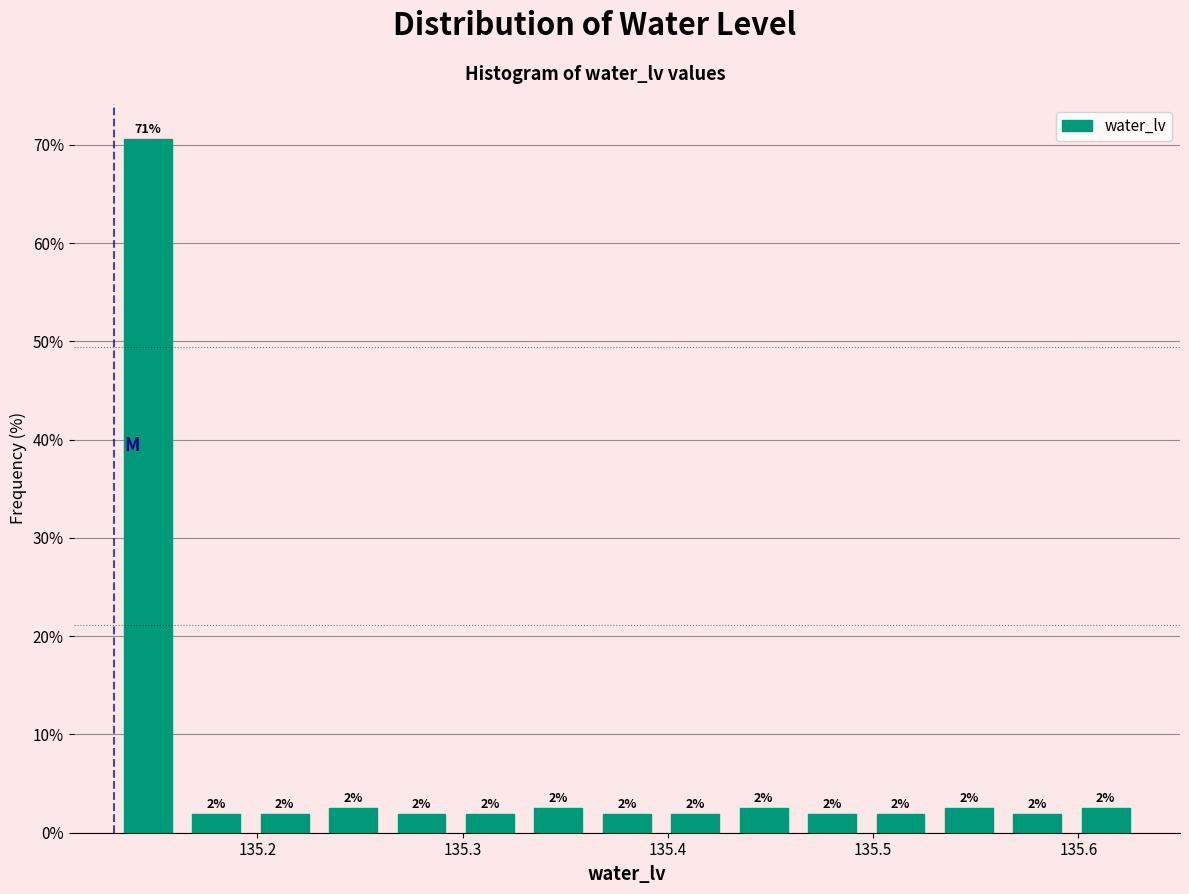

Around what value on the x-axis is the tallest bar? Give the approximate position of its centre, as read against the axis.

135.15